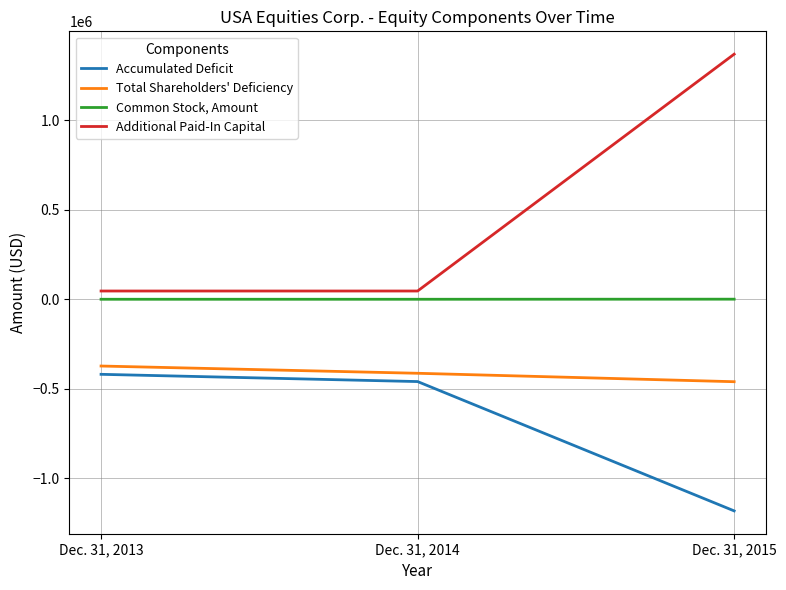

Which category has the lowest value in the Accumulated Deficit series?

Dec. 31, 2015